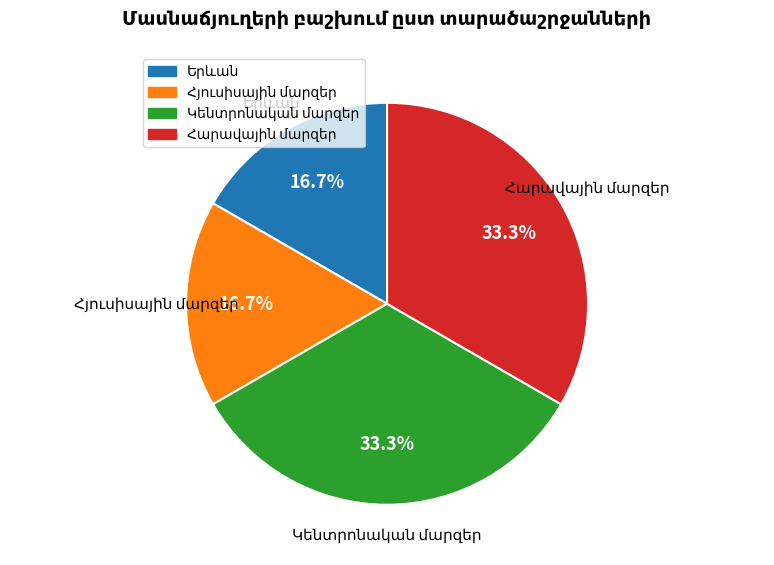

How many segments does this pie chart have?

4